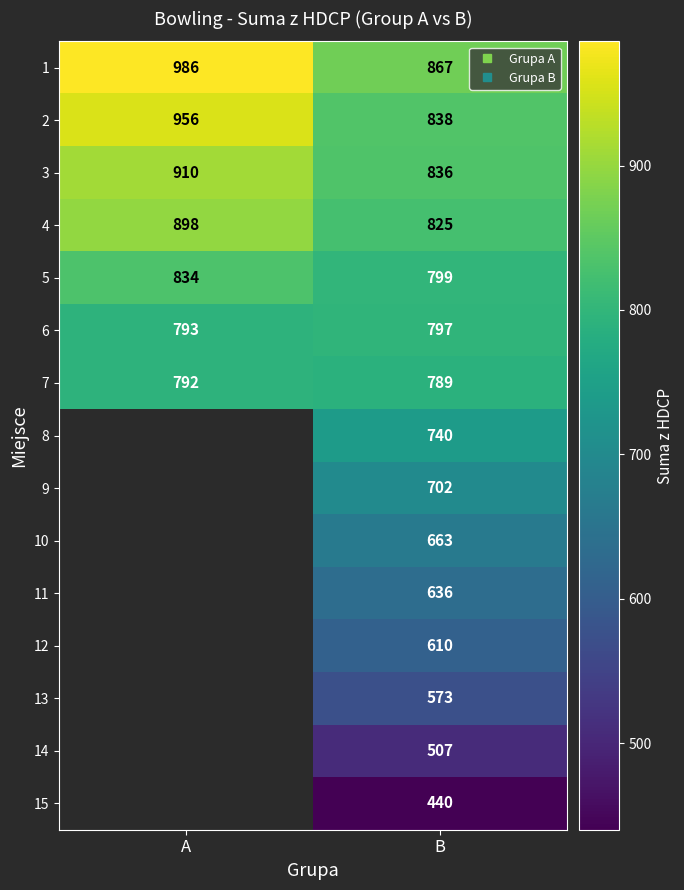

The value of 8 at B is 215.4. True or false?

False